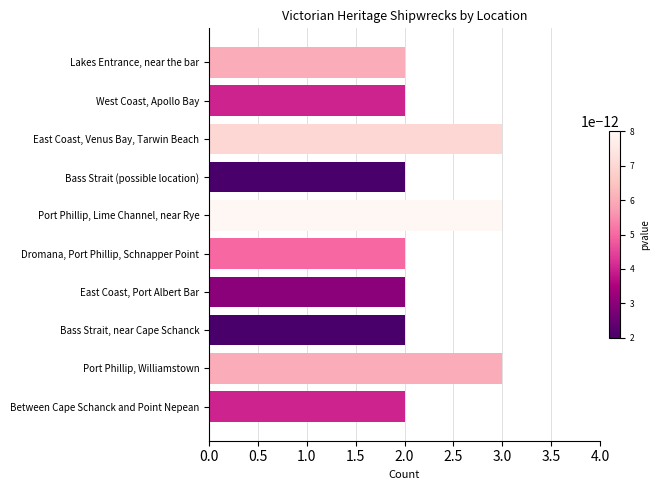

Reading top to bottom, what are all the values shown in this chart?

2	2	3	2	3	2	2	2	3	2